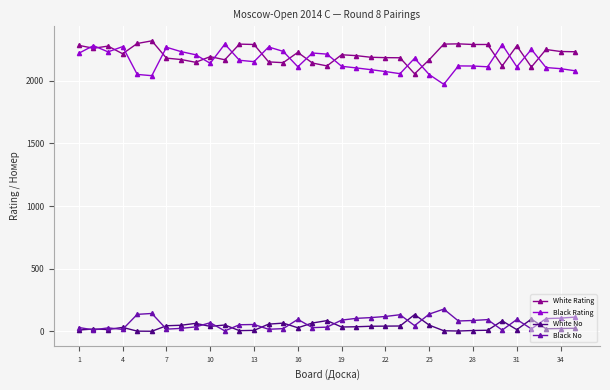

True or false: White No has more than 1 points higher than both neighbors.

True